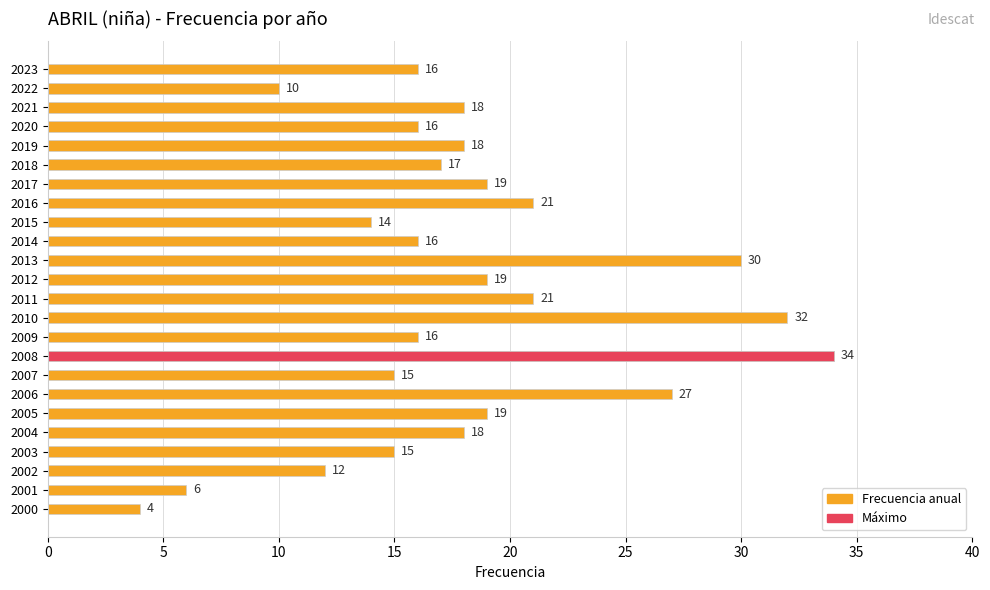

Reading left to right, list all the values displayed in this chart.

16	10	18	16	18	17	19	21	14	16	30	19	21	32	16	34	15	27	19	18	15	12	6	4